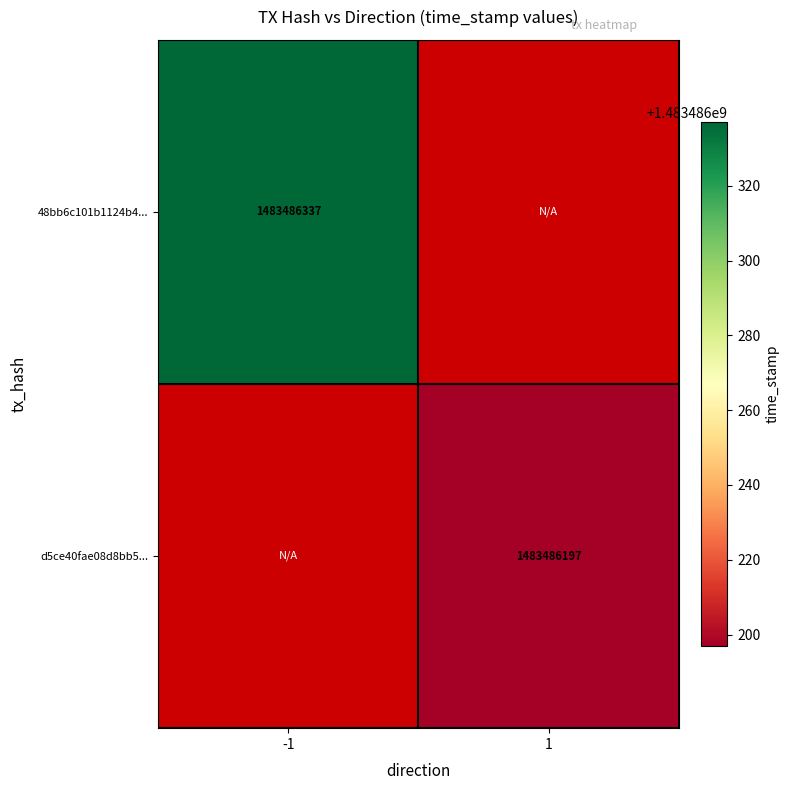

Rank the series by their average value, from highest to lowest.

tx_48bb, tx_d5ce